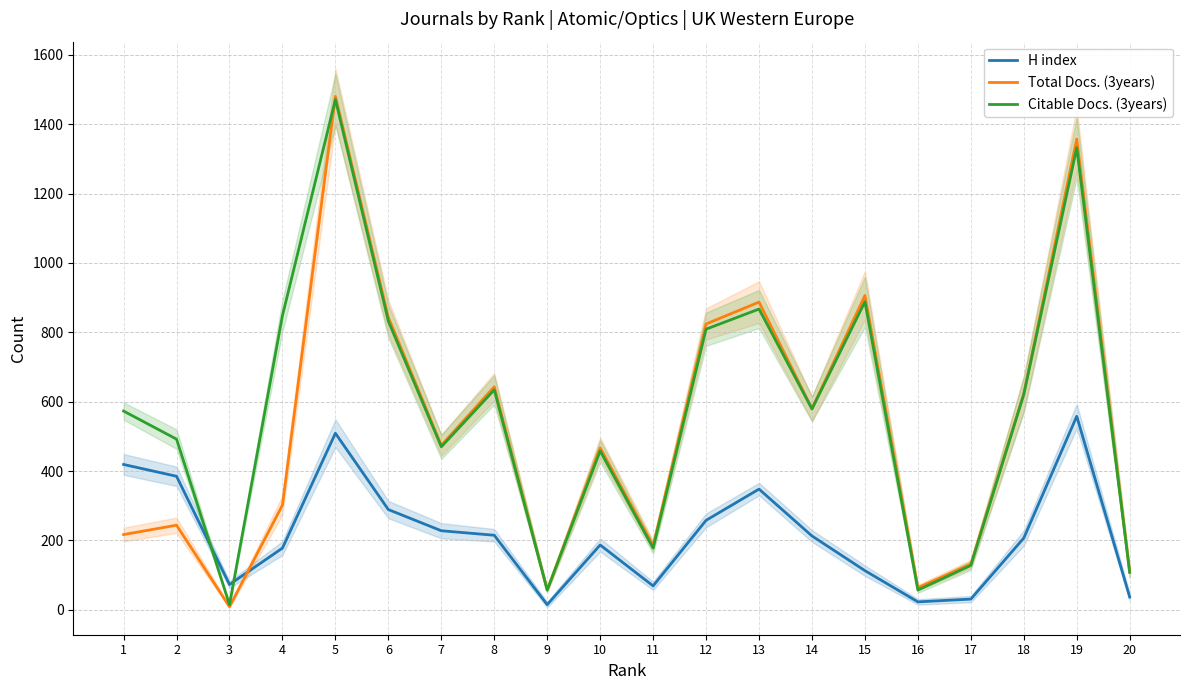

What is the value of the H index point at the 3rd from the left?

73